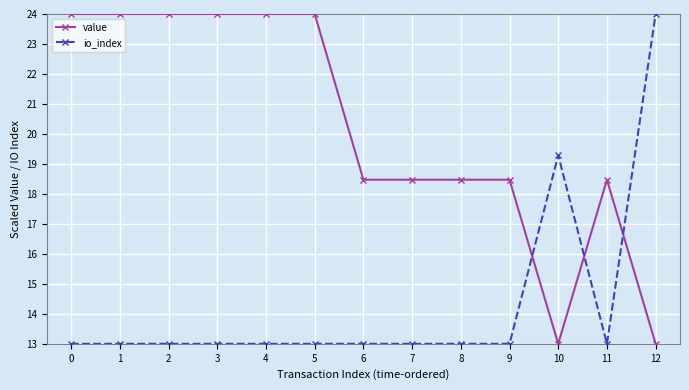

What is the difference between the maximum and minimum values in the io_index series?

11.0